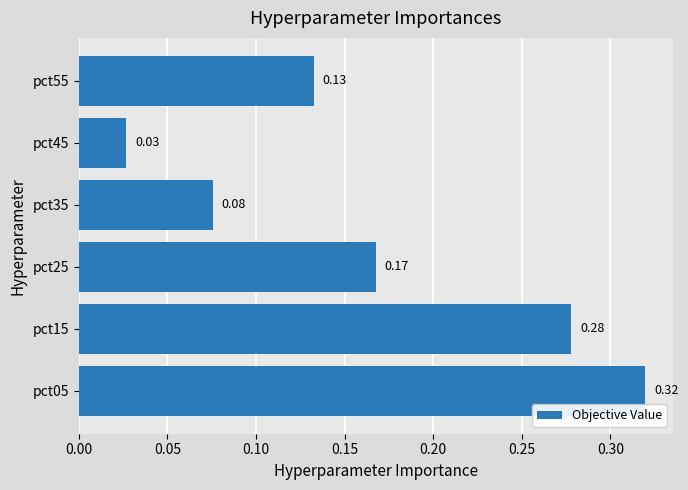

Between pct15 and pct05, which is larger?

pct05